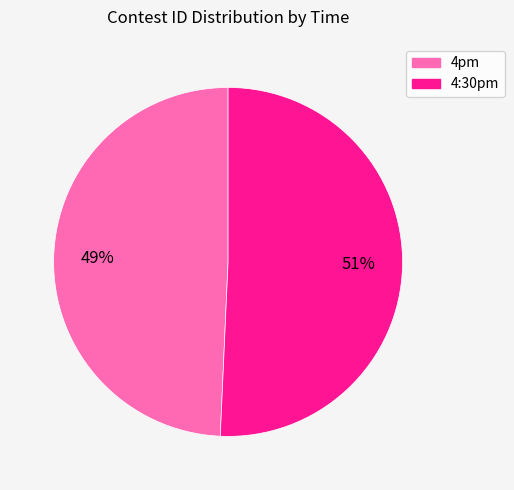

Between 4:30pm and 4pm, which is larger?

4:30pm